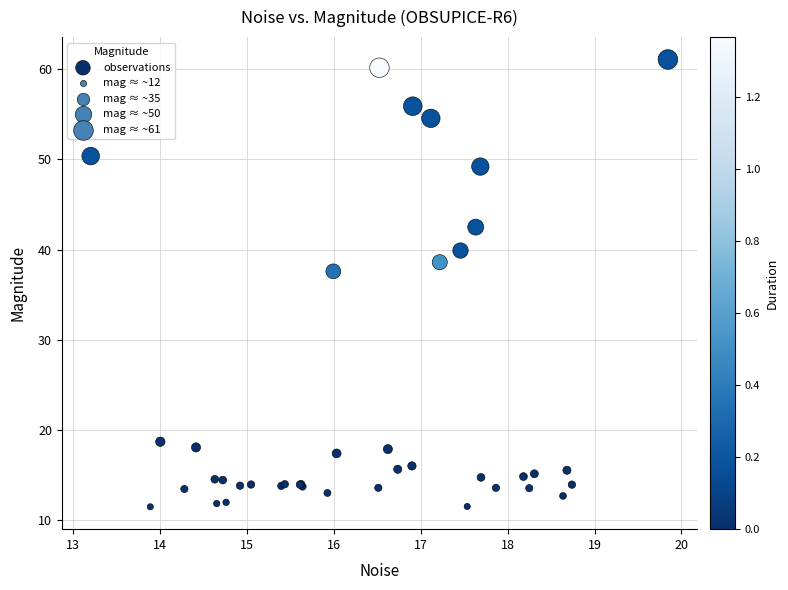

What Y value in the scatter plot is closest to 36?

37.6